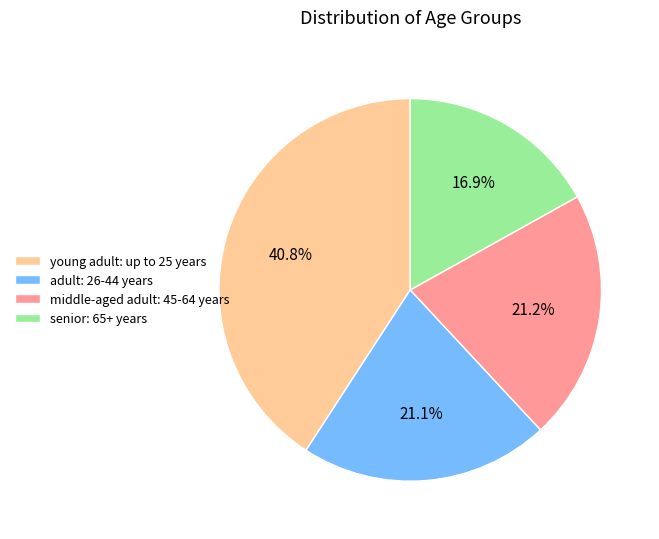

Count the number of slices in the pie.

4